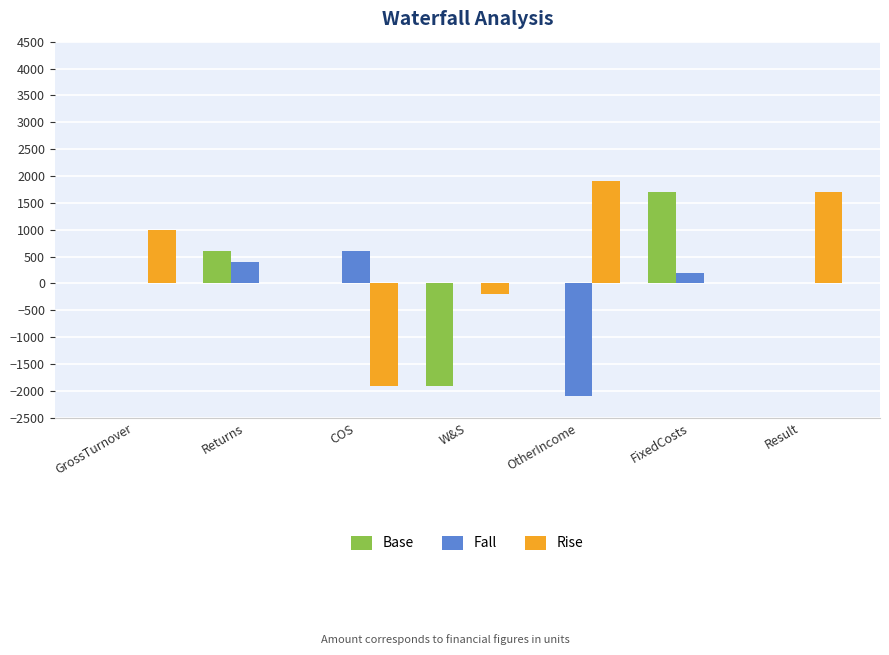

How many categories are shown in the chart?

7